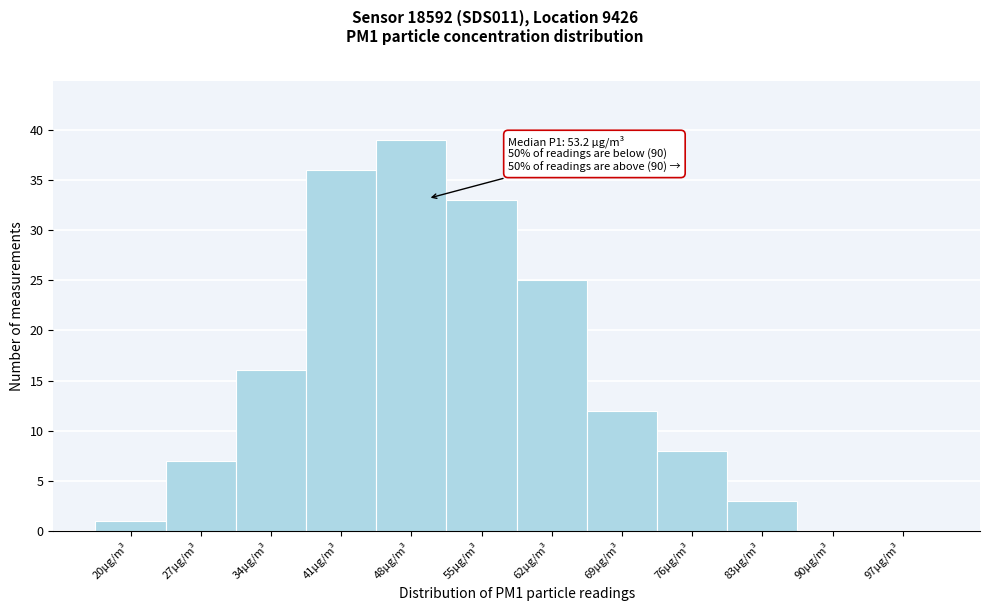

Reading left to right, extract all data points from this chart.

20µg/m³=1	27µg/m³=7	34µg/m³=16	41µg/m³=36	48µg/m³=39	55µg/m³=33	62µg/m³=25	69µg/m³=12	76µg/m³=8	83µg/m³=3	90µg/m³=0	97µg/m³=0